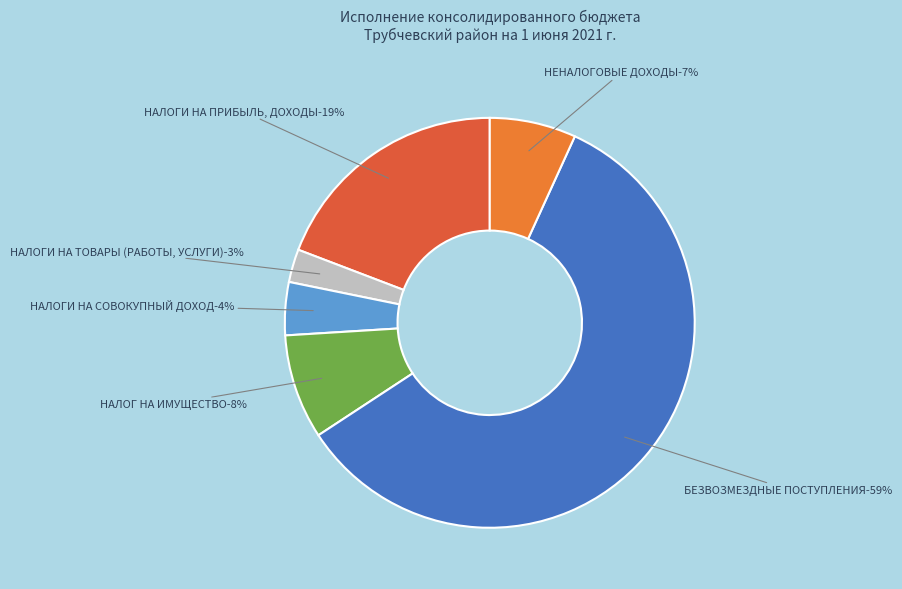

What percentage is NOT represented by НАЛОГ НА ИМУЩЕСТВО?

91.7%